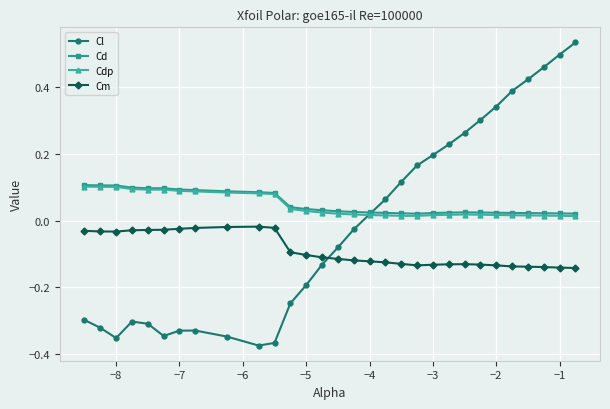

Which series has the largest range (max minus min)?

Cl